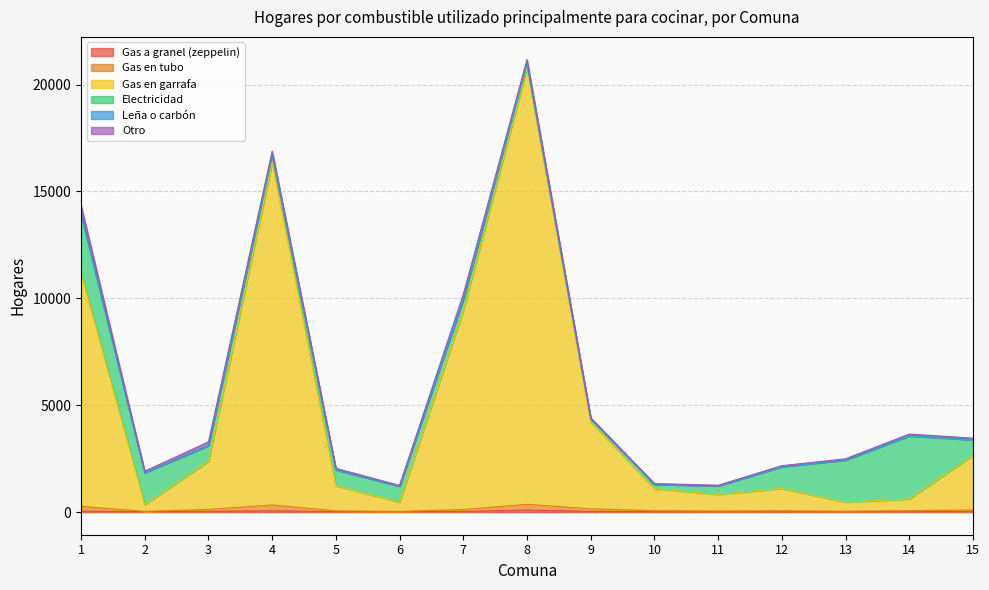

Rank the categories by Gas a granel (zeppelin) value from lowest to highest.

13, 11, 6, 10, 12, 2, 15, 5, 9, 7, 3, 14, 1, 4, 8